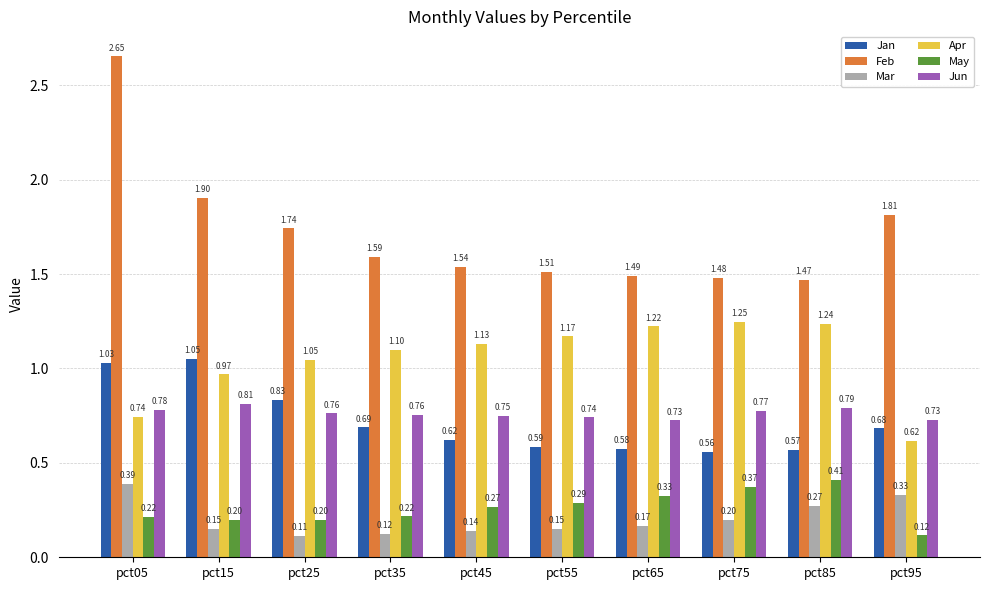

Is the value of Apr at pct85 greater than the value of Mar at pct75?

Yes